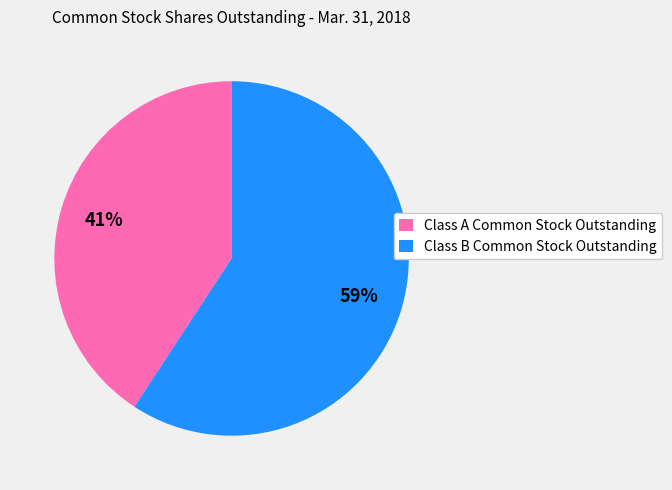

Between Class B Common Stock Outstanding and Class A Common Stock Outstanding, which is larger?

Class B Common Stock Outstanding